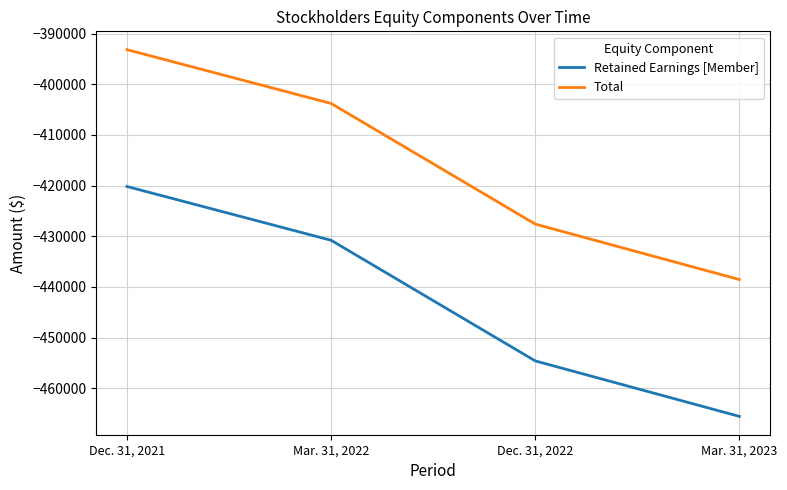

Reading left to right, transcribe all the data shown in this chart.

Retained Earnings [Member]: -420171	-430787	-454588	-465532
Total: -393171	-403787	-427588	-438532